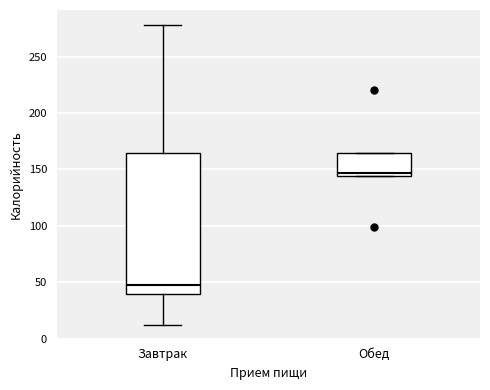

Reading left to right, read every box against the y-axis: the position of its median line, the range the box covers, and the ends of its whiskers. The values are not printed on the chart, so give them approximately, as read against the axis.

Завтрак: median 50, box 40 to 165, whiskers 10 to 280
Обед: median 145 (just above the box's lower edge), box 145 to 165, whiskers 145 to 165